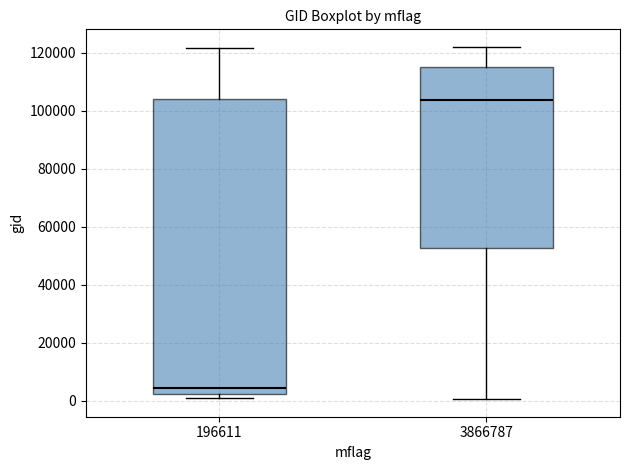

Comparing the boxes themselves (not the whiskers), which one is the tallest?

196611